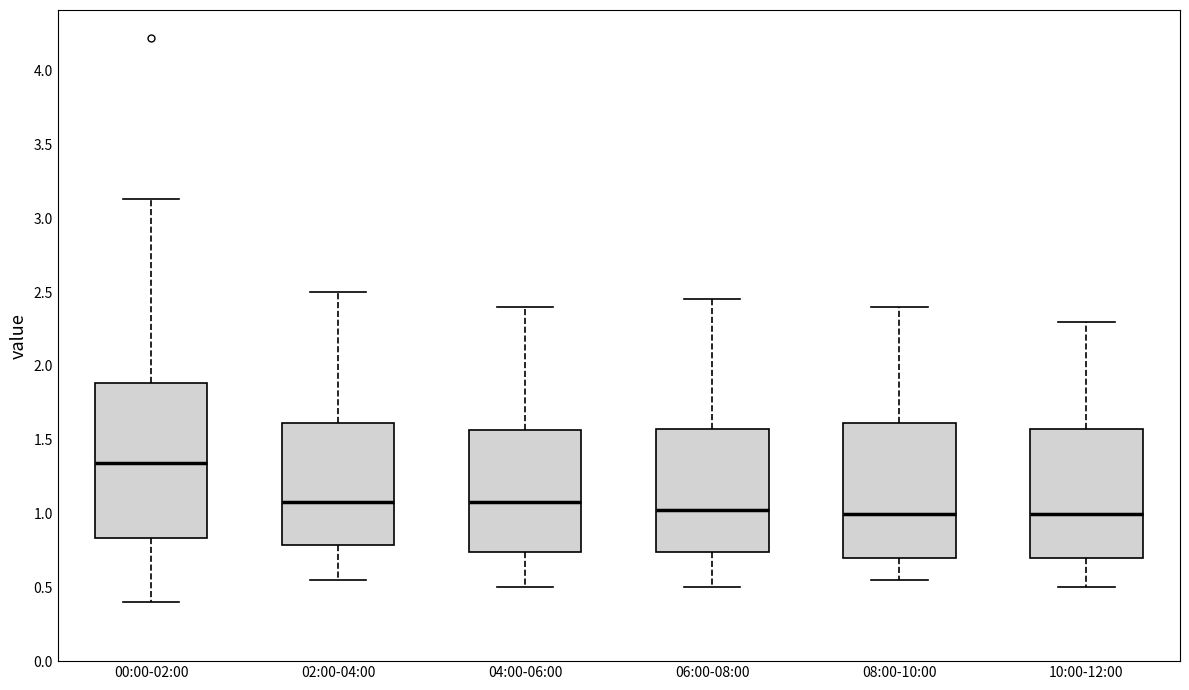

Which box's median line is the highest?

00:00-02:00